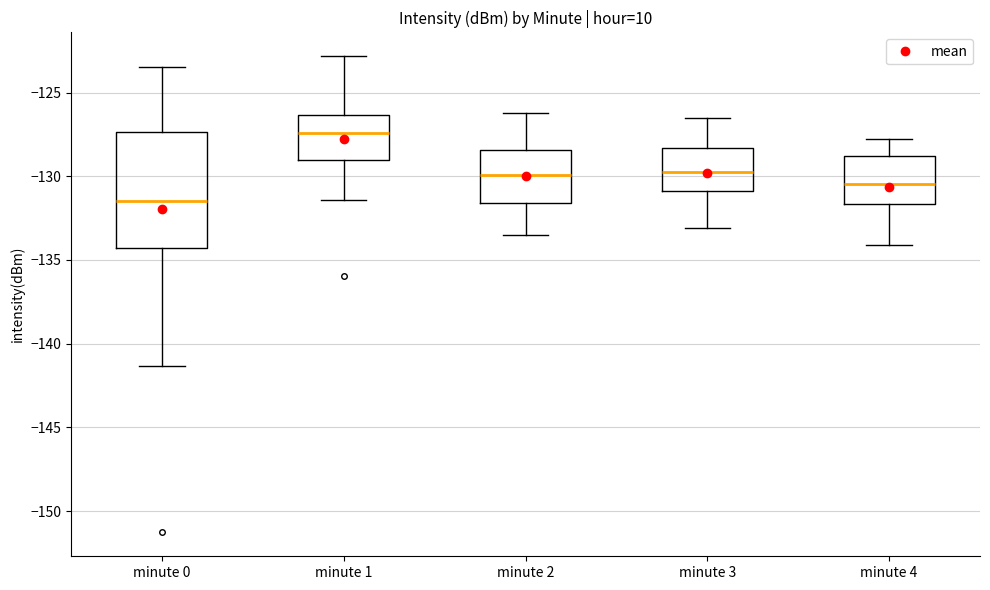

Reading left to right, transcribe this box plot: for each box, give where its median line is, the range the box spans, and where its two whiskers end, as read against the y-axis. The values are not printed on the chart, so give them approximately, as read against the axis.

minute 0: median -131.5, box -134.5 to -127.5, whiskers -141.5 to -123.5
minute 1: median -127.5, box -129.0 to -126.5, whiskers -131.5 to -123.0
minute 2: median -130.0, box -131.5 to -128.5, whiskers -133.5 to -126.0
minute 3: median -129.5, box -131.0 to -128.5, whiskers -133.0 to -126.5
minute 4: median -130.5, box -131.5 to -129.0, whiskers -134.0 to -128.0